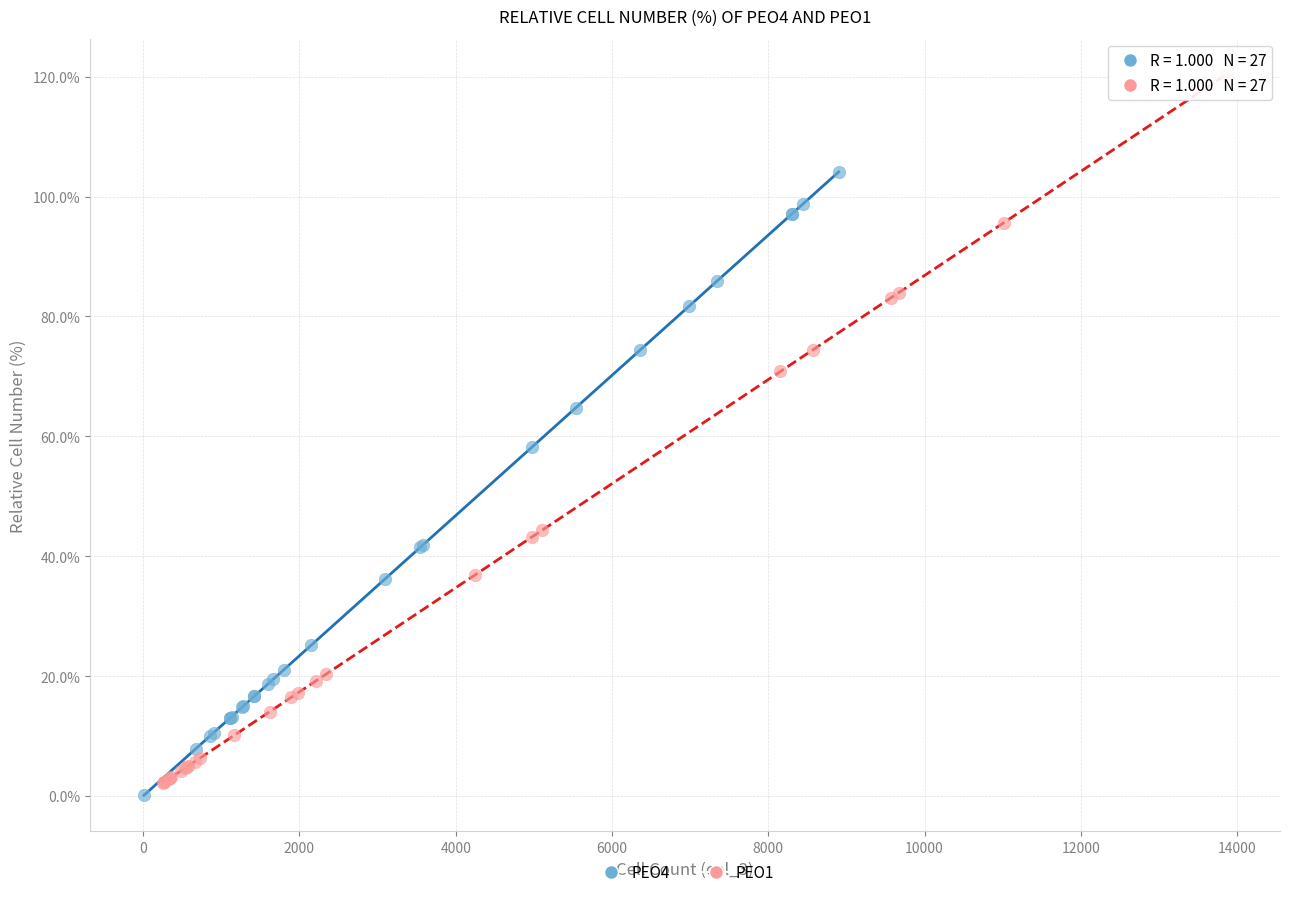

Which series has the widest spread of Y values?

PEO1